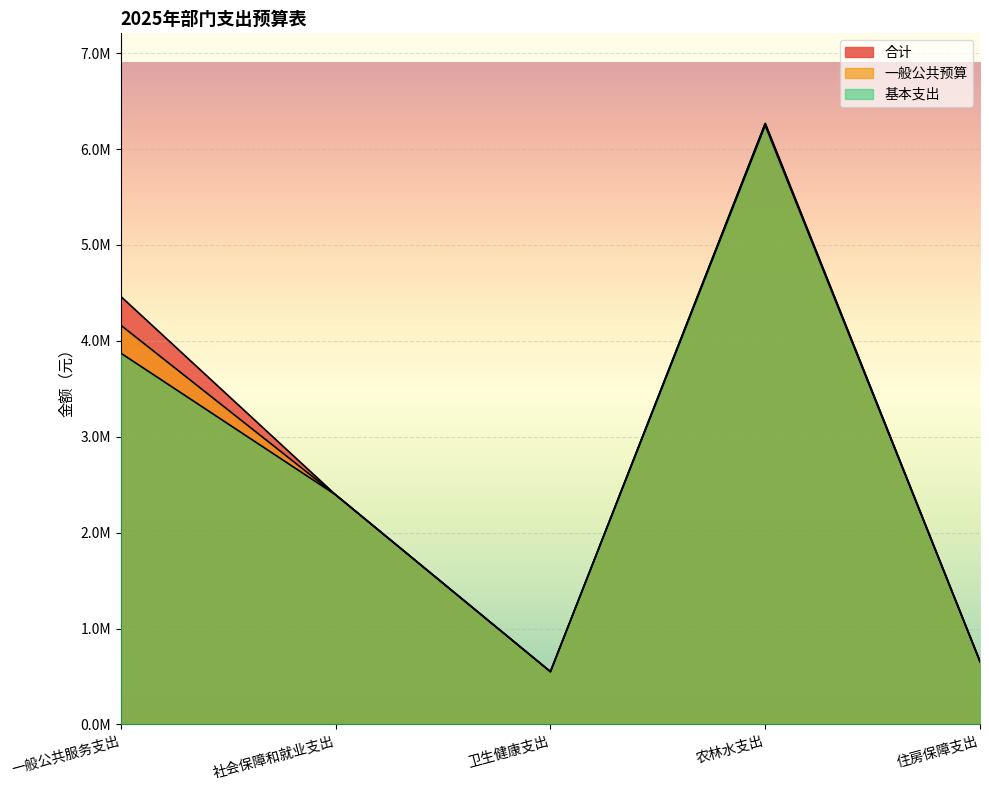

Which series changed the most between 卫生健康支出 and 住房保障支出?

合计